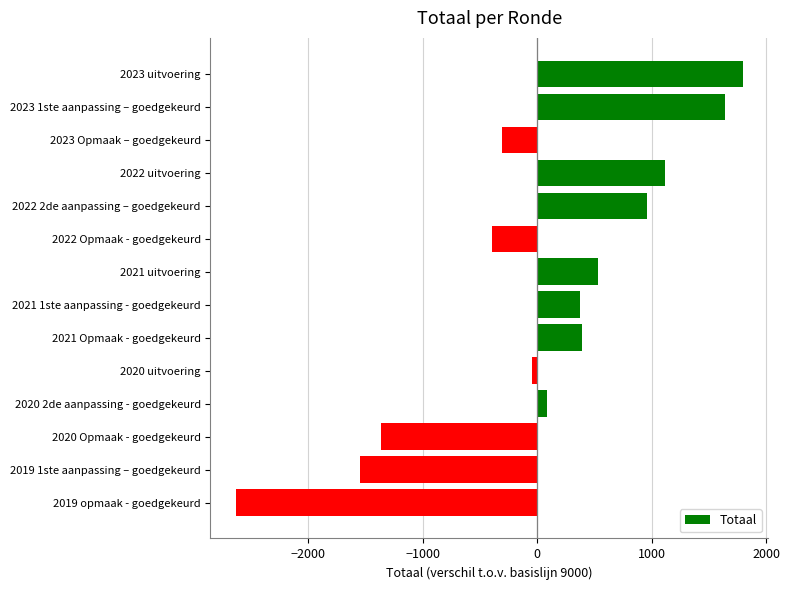

The value at 2022 Opmaak - goedgekeurd is -111. True or false?

False